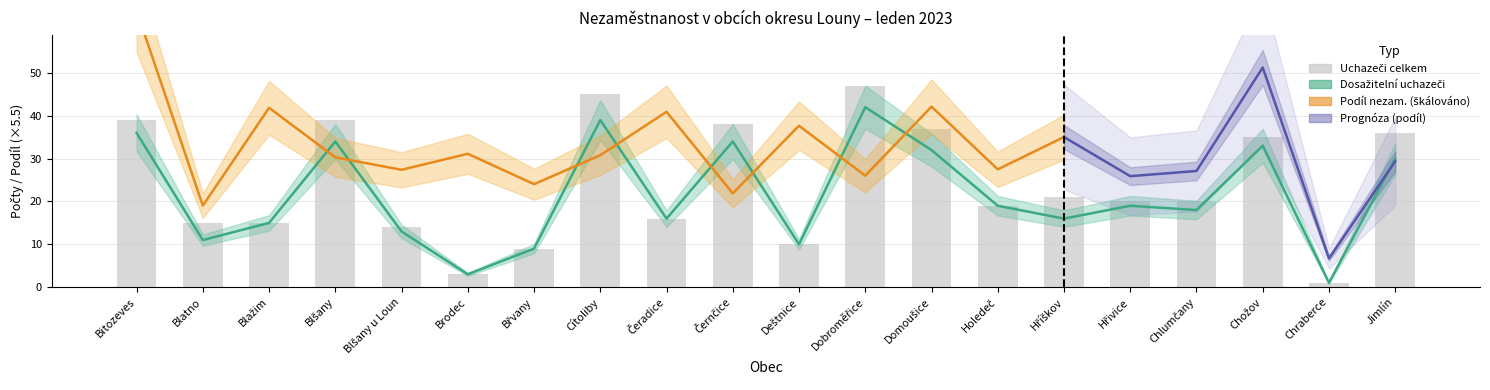

Which series changed the most between Brodec and Cítoliby?

Uchazeči celkem